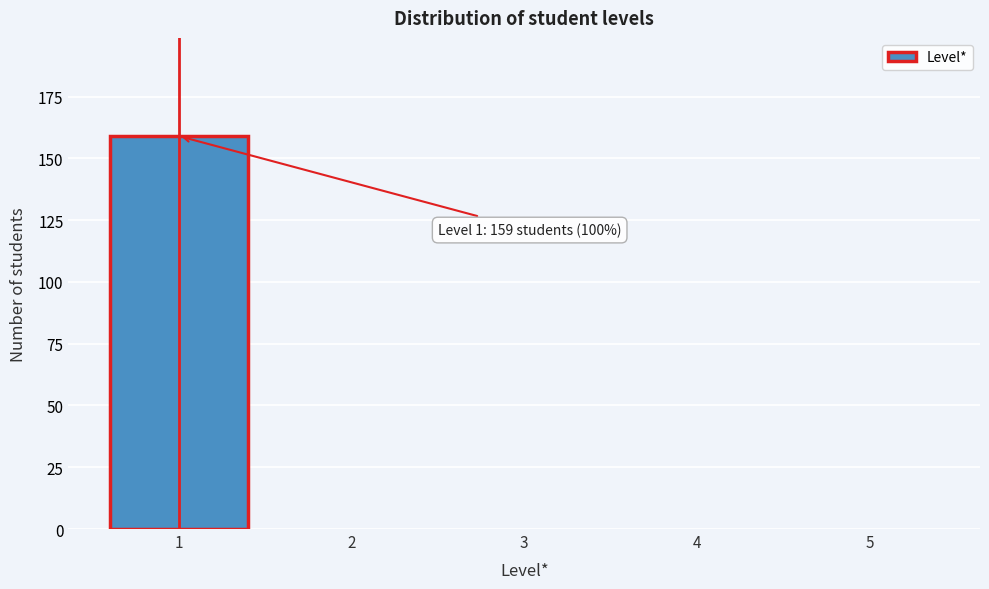

Reading left to right, list all the values displayed in this chart.

1=159	2=0	3=0	4=0	5=0